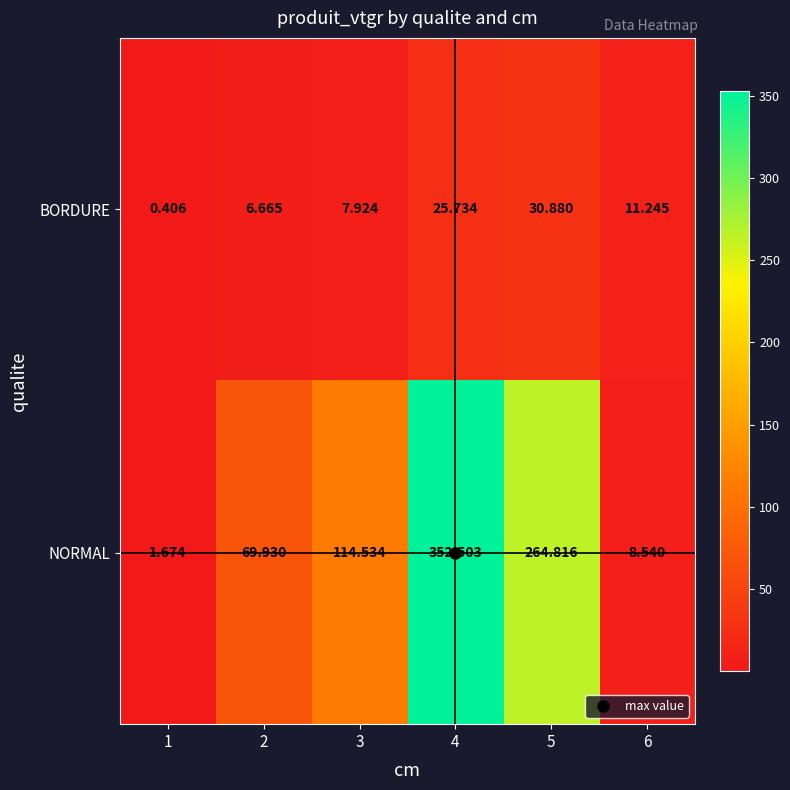

At how many categories does at least one series exceed 150?

2